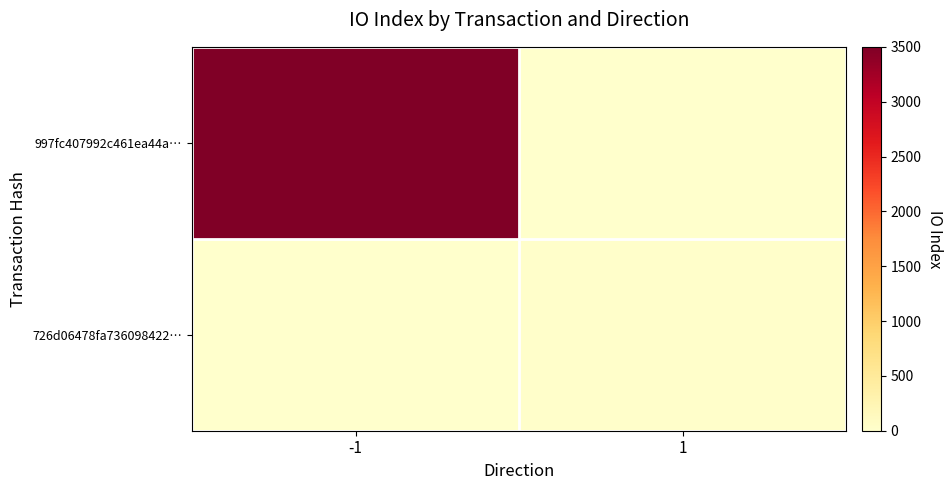

Between 1 and -1, which is larger?

-1